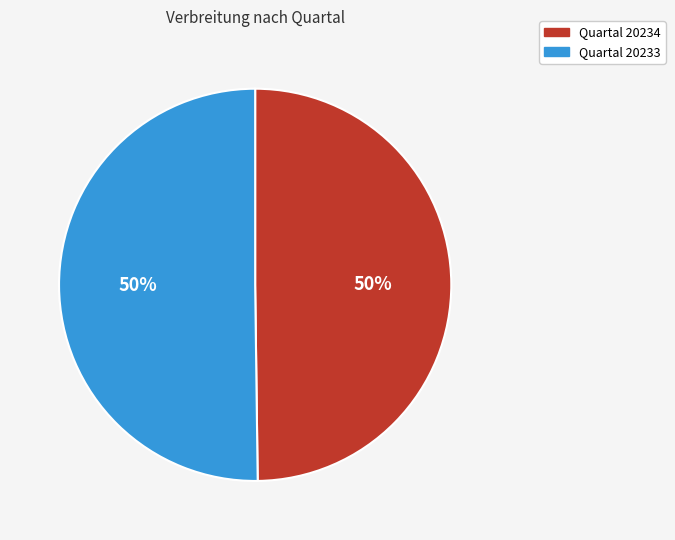

To the nearest percent, what is the average slice percentage?

50%